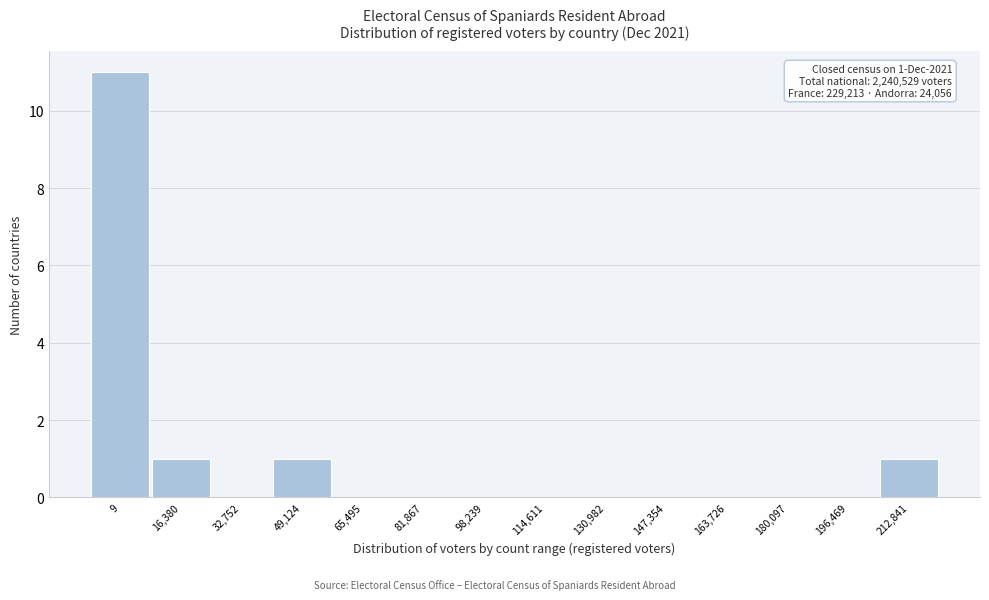

Reading left to right, list all the values displayed in this chart.

9=11	16,380=1	32,752=0	49,124=1	65,495=0	81,867=0	98,239=0	114,611=0	130,982=0	147,354=0	163,726=0	180,097=0	196,469=0	212,841=1